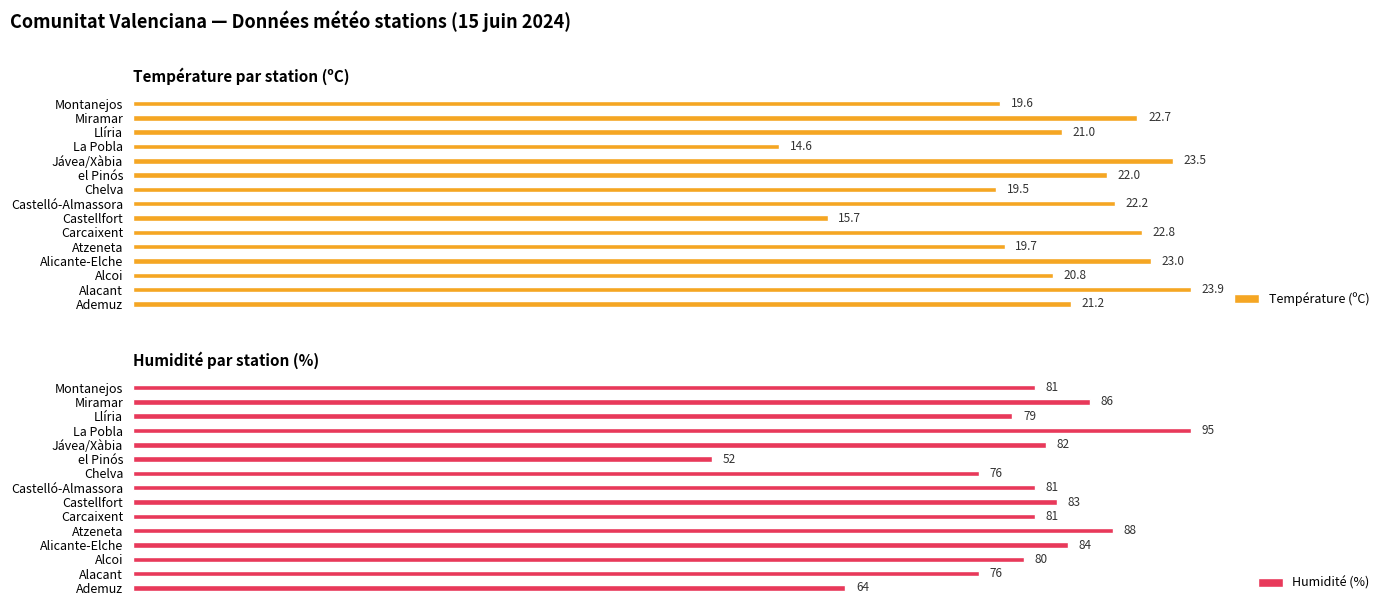

How many data points in Température (ºC) are above 21?

8